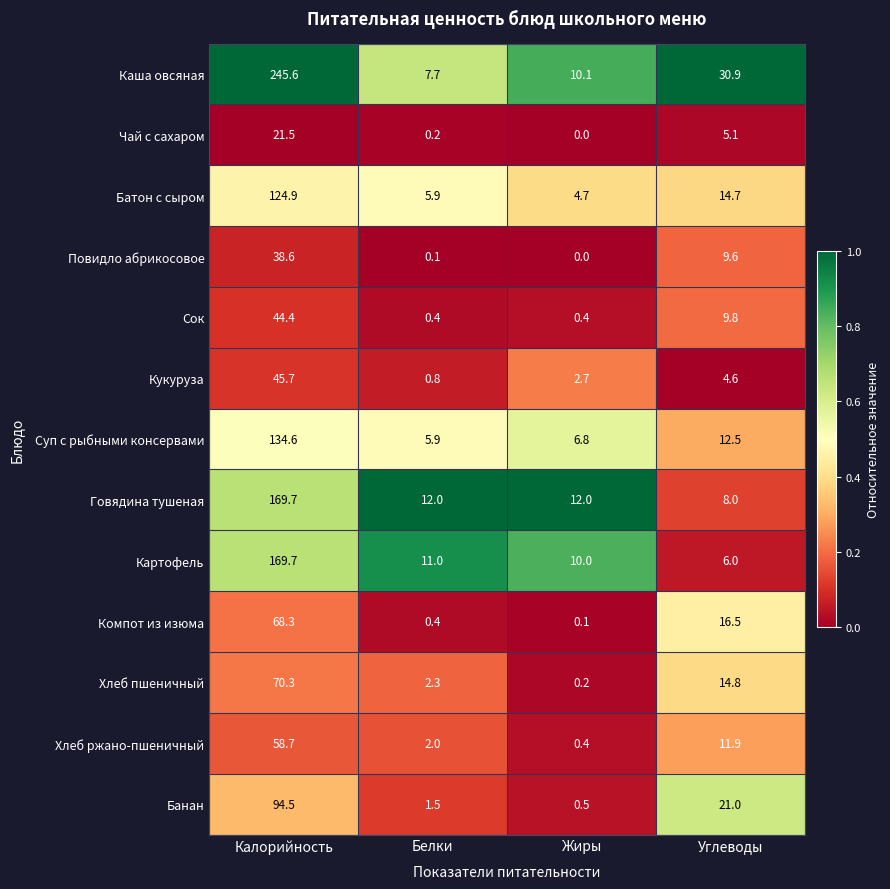

The value of Компот из изюма at Жиры is 0.1. True or false?

True